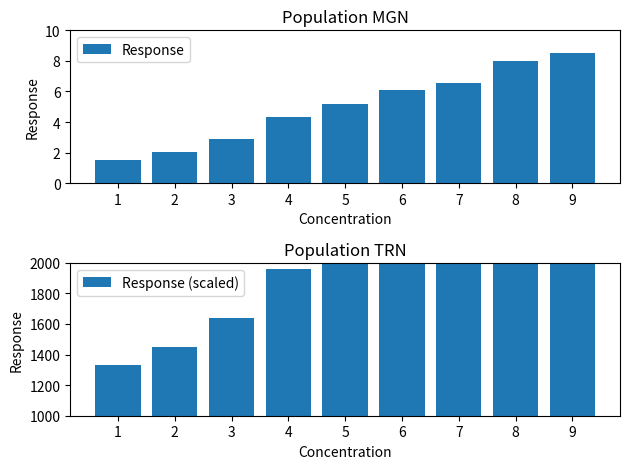

What are all the series names shown in the legend?

Response, Response (scaled)